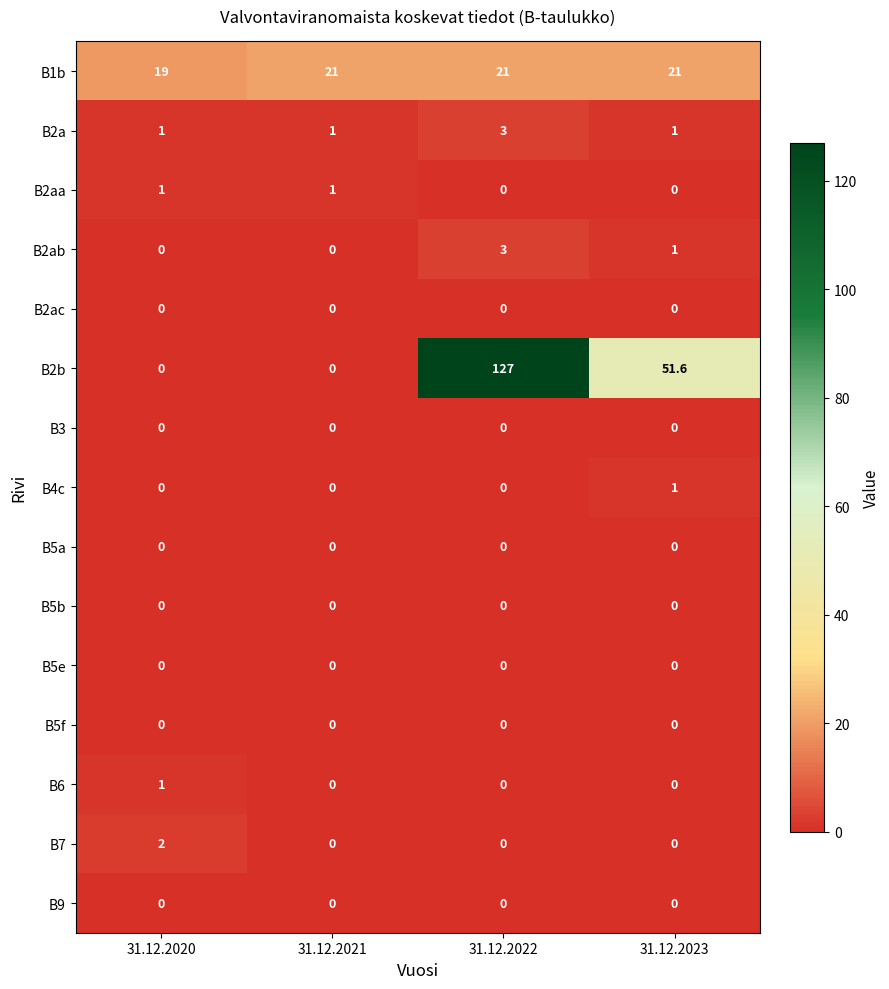

What is the difference between the B1b values at 31.12.2022 and 31.12.2020?

2.0